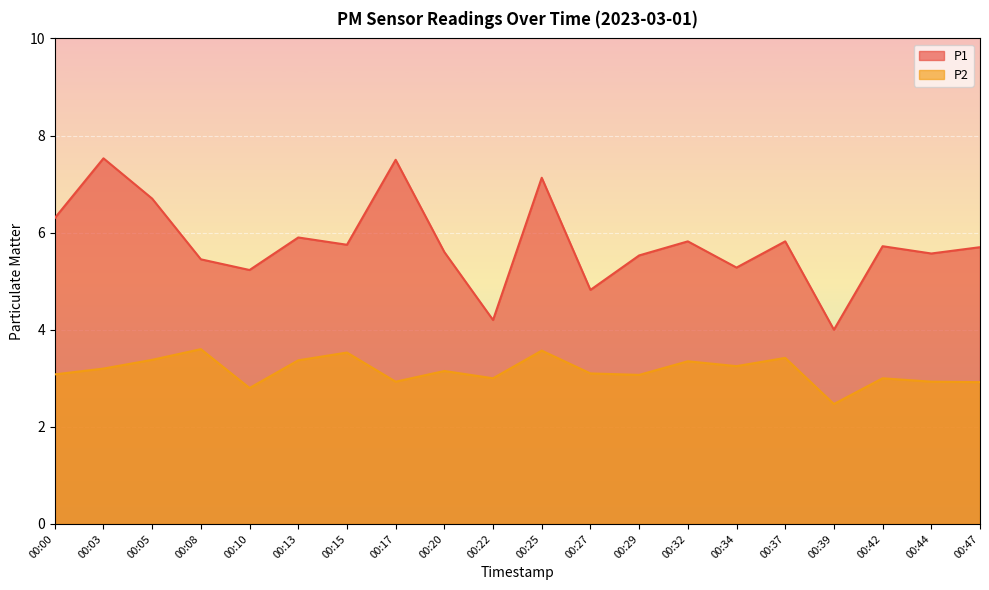

Which series changed the most between 00:22 and 00:32?

P1